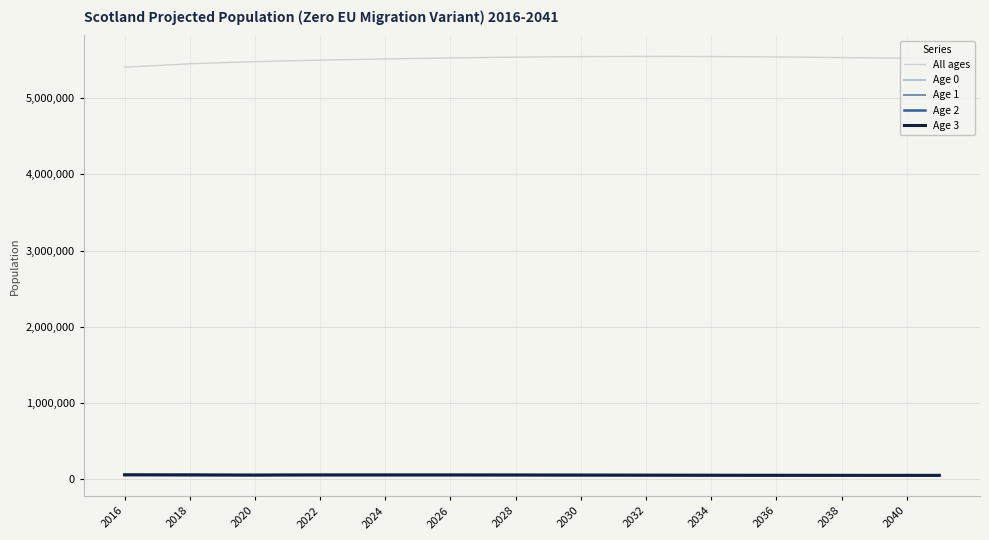

True or false: All ages and Age 1 intersect in this chart.

False